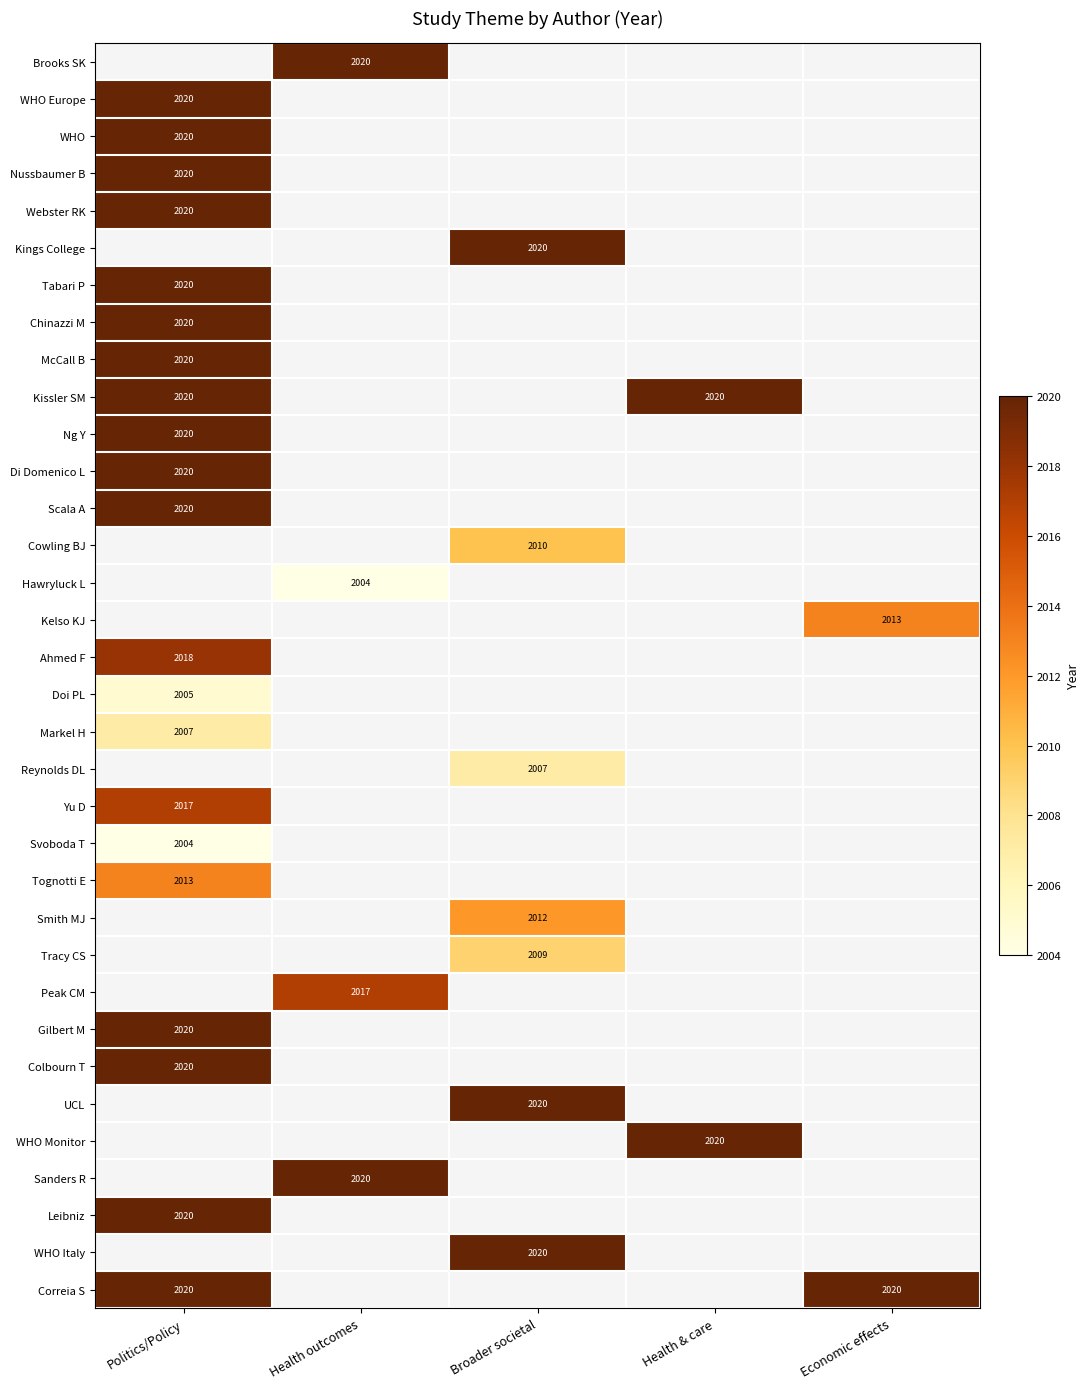

At Health outcomes, list the series in order from largest to smallest.

Brooks SK, Sanders R, Peak CM, Hawryluck L, WHO Europe, WHO, Nussbaumer B, Webster RK, Kings College, Tabari P, Chinazzi M, McCall B, Kissler SM, Ng Y, Di Domenico L, Scala A, Cowling BJ, Kelso KJ, Ahmed F, Doi PL, Markel H, Reynolds DL, Yu D, Svoboda T, Tognotti E, Smith MJ, Tracy CS, Gilbert M, Colbourn T, UCL, WHO Monitor, Leibniz, WHO Italy, Correia S